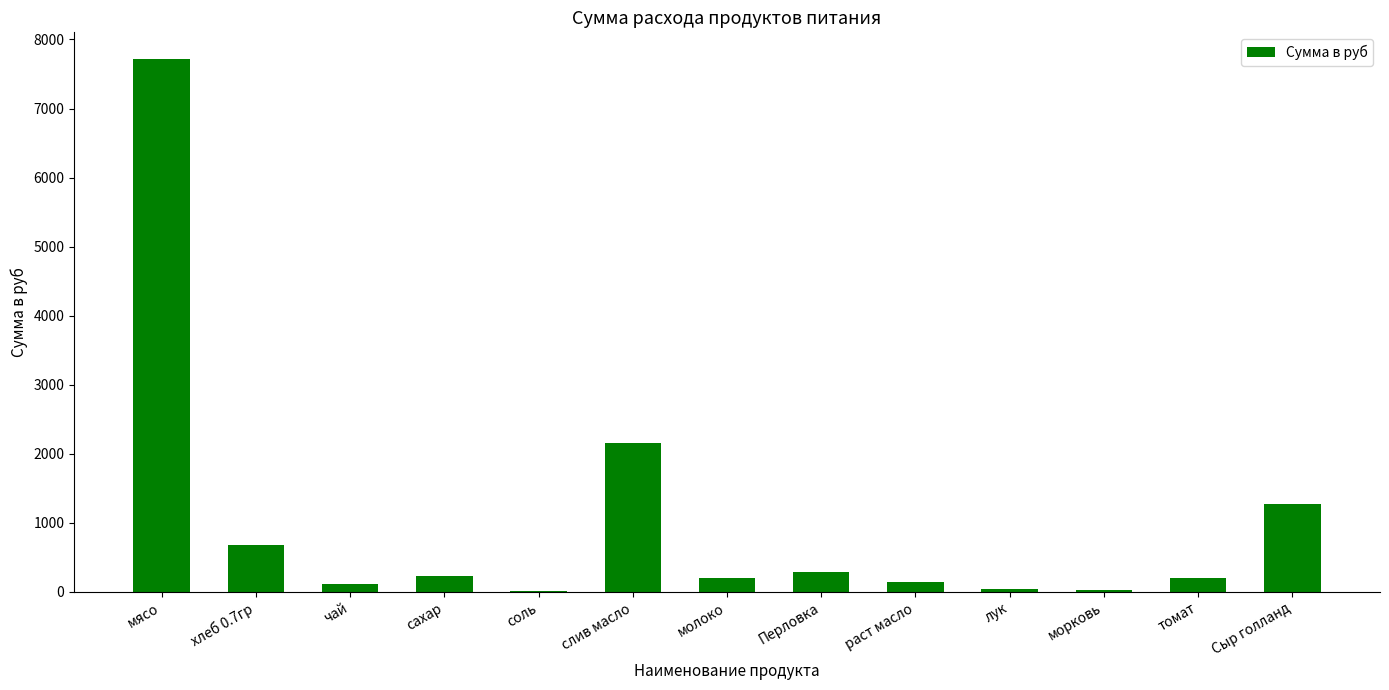

What is the average value?

1006.7